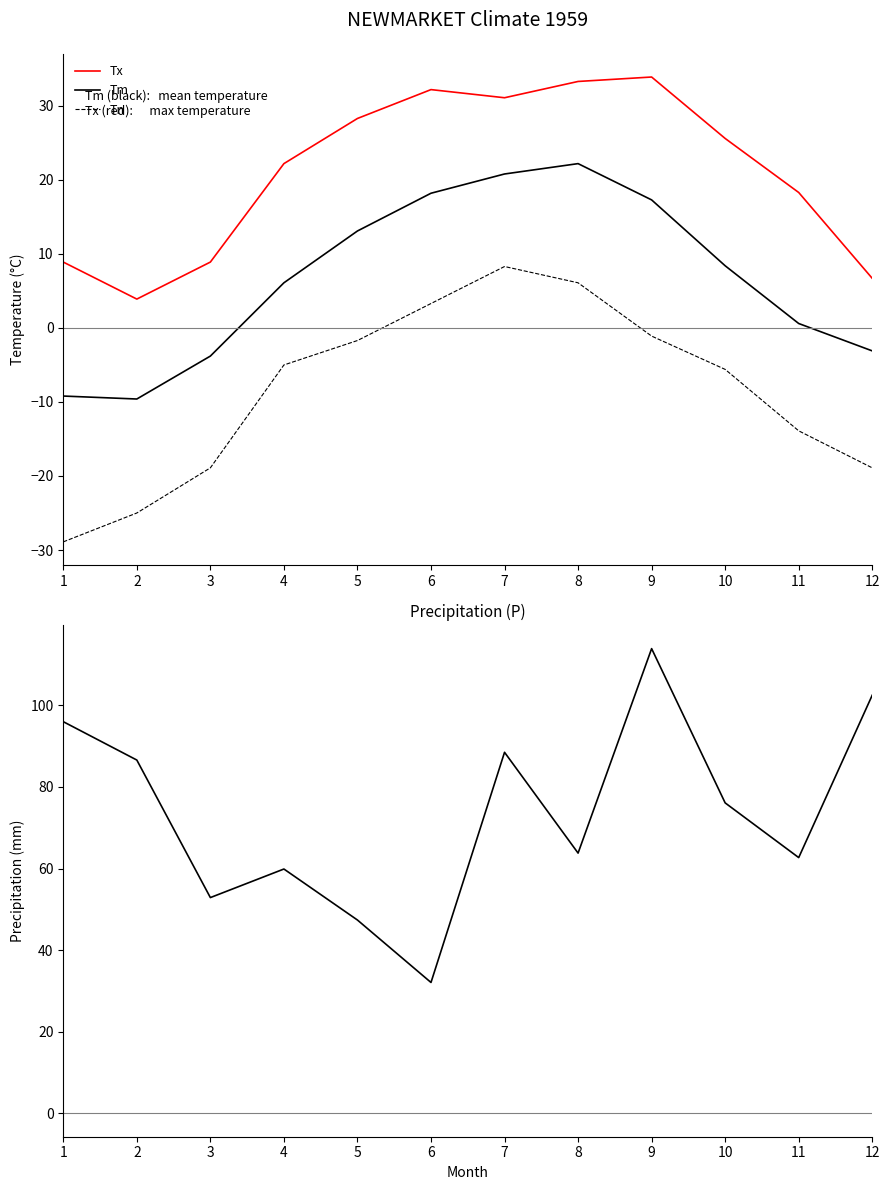

Count the number of categories in the chart.

12